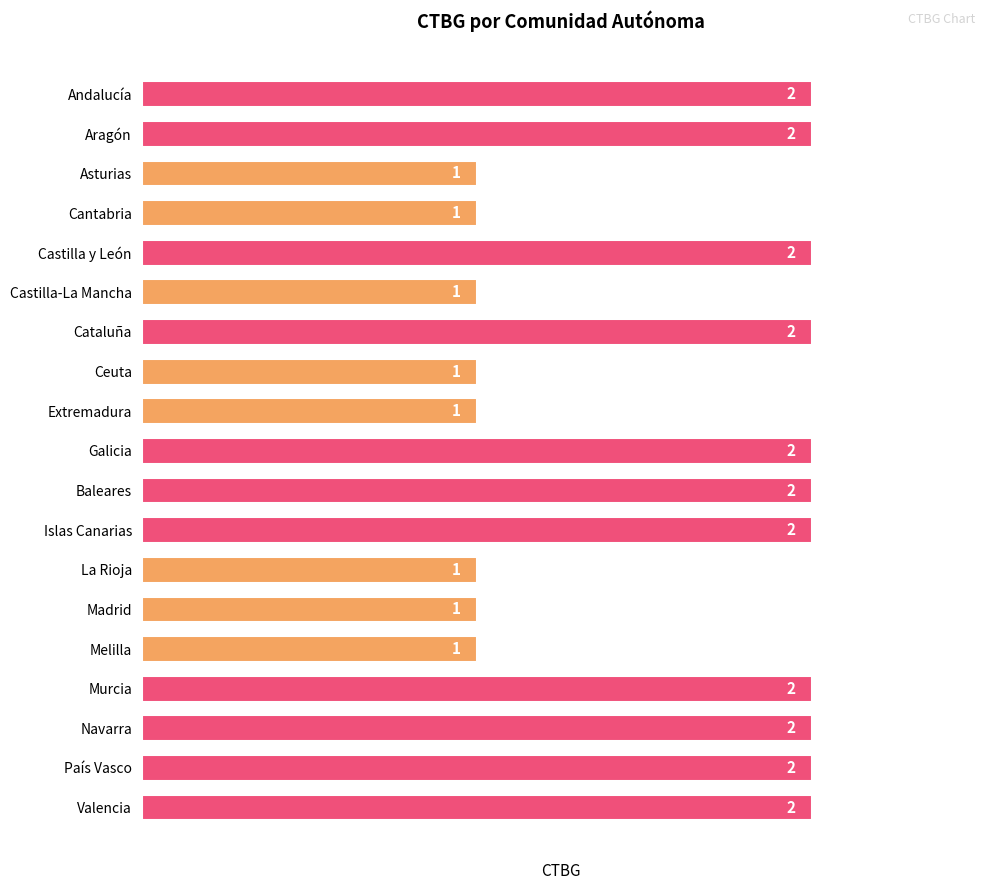

How many data points does each series have?

19